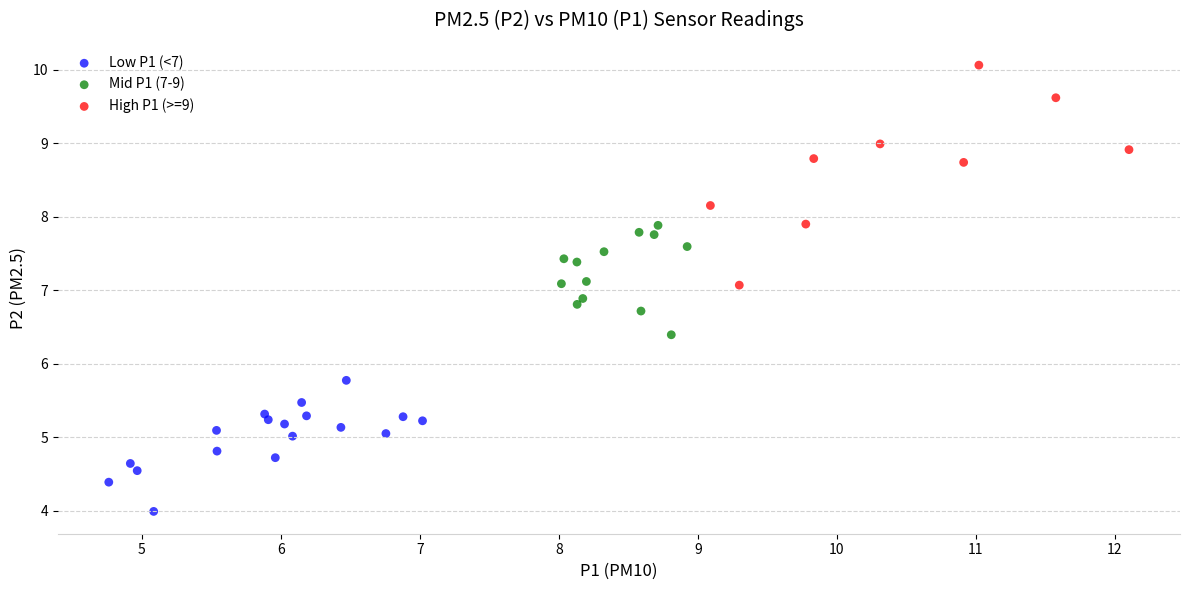

Which series contains the highest Y value?

High P1 (>=9)